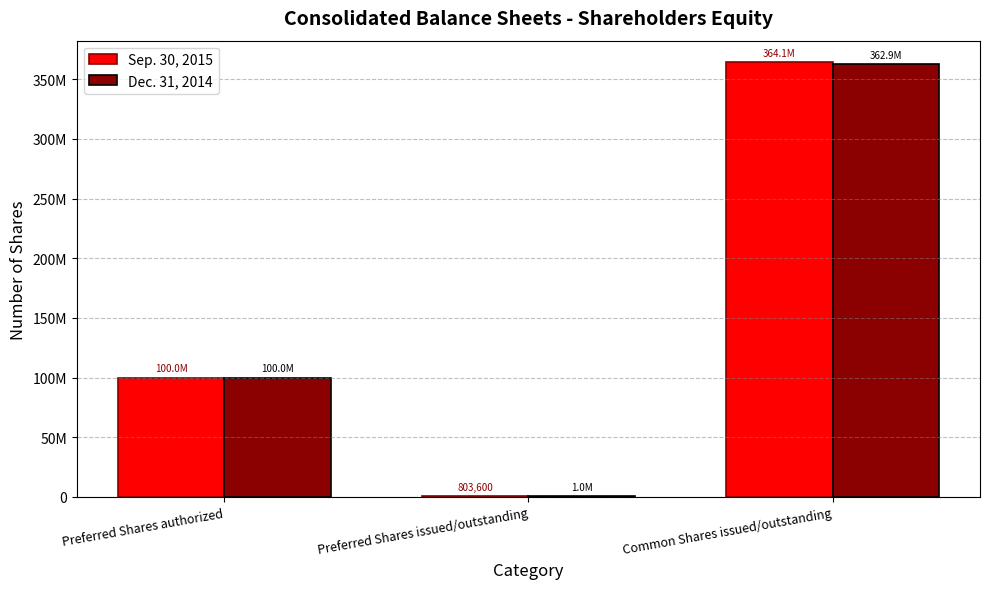

Is it true that Dec. 31, 2014 equals 362855454 at Common Shares issued/outstanding?

True